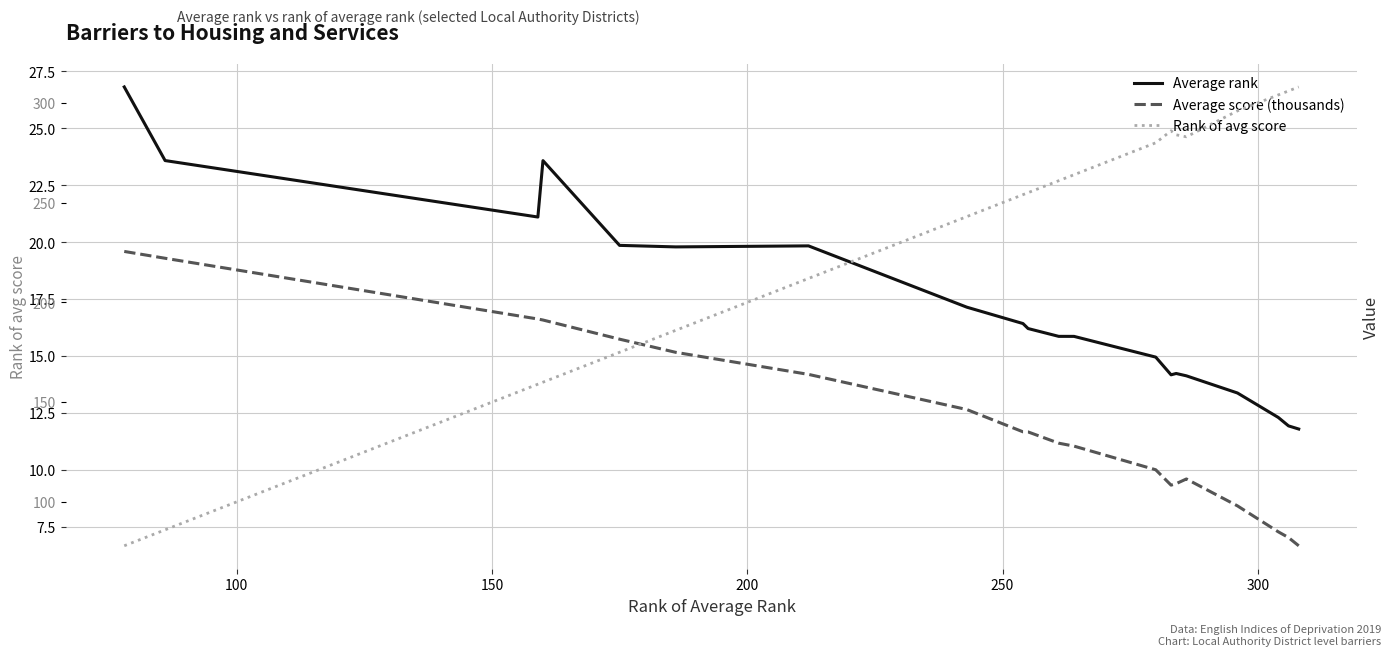

What is the value of the Rank of avg score point at the 18th from the left?

304.0